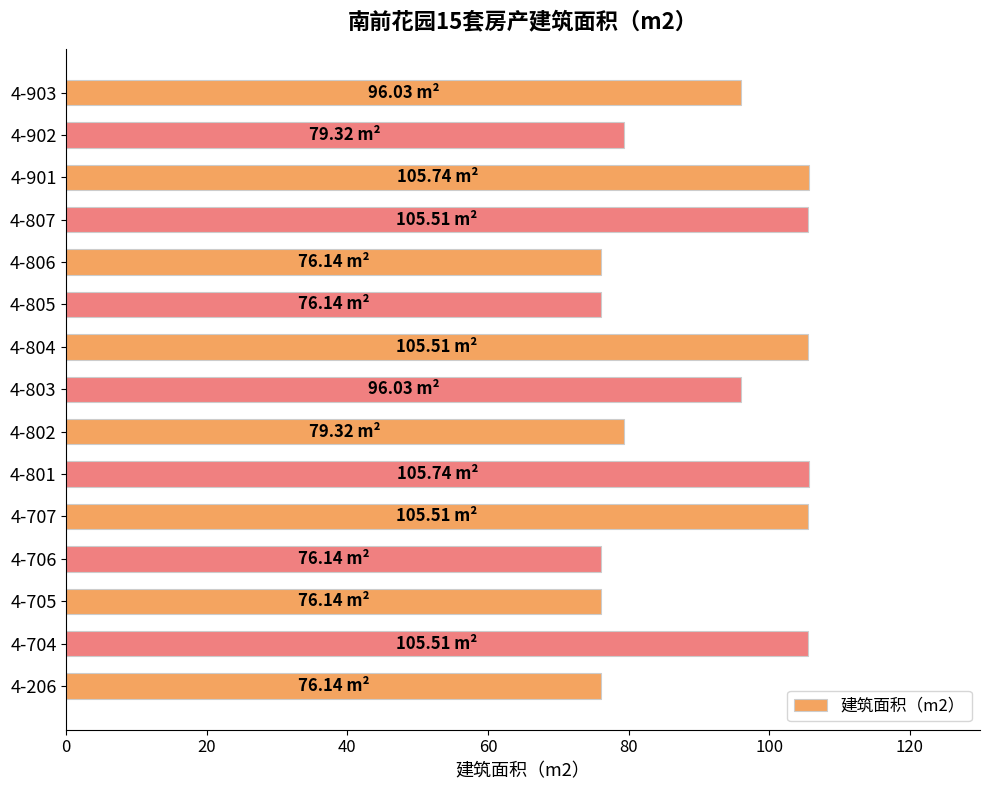

What is the difference between the maximum and minimum values?

29.6